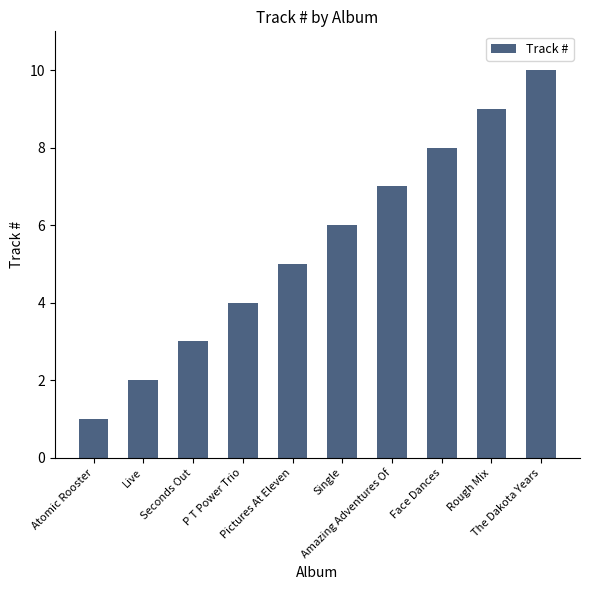

What is the ratio of the value at Live to the value at Single?

0.3